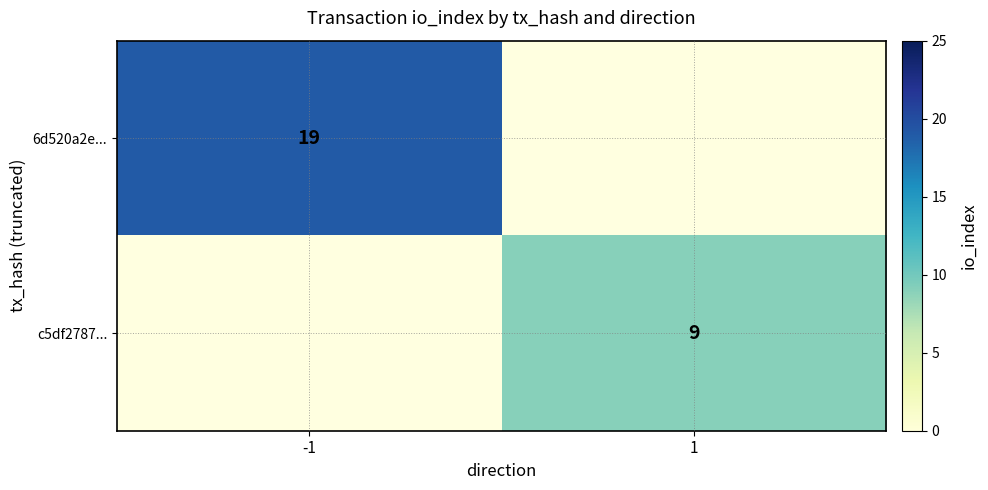

What is the maximum value shown in the chart?

19